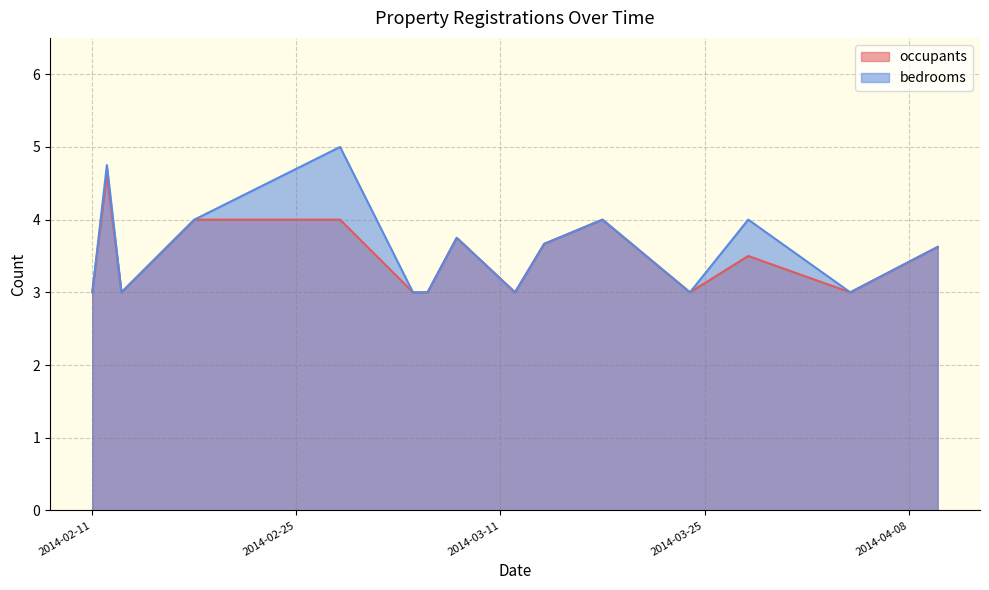

What is the label of the 26th point from the left?

2014-03-18